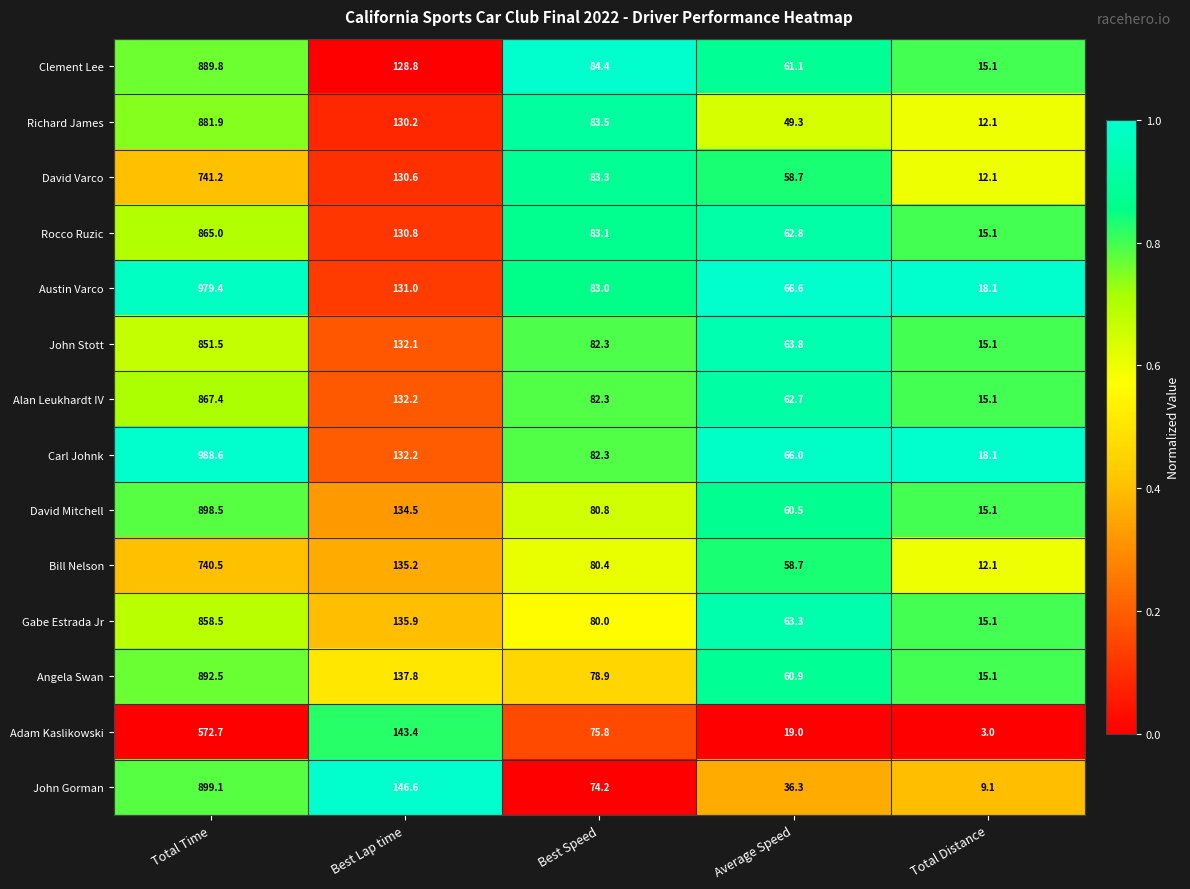

The value of Austin Varco at Total Time is 1417.7. True or false?

False